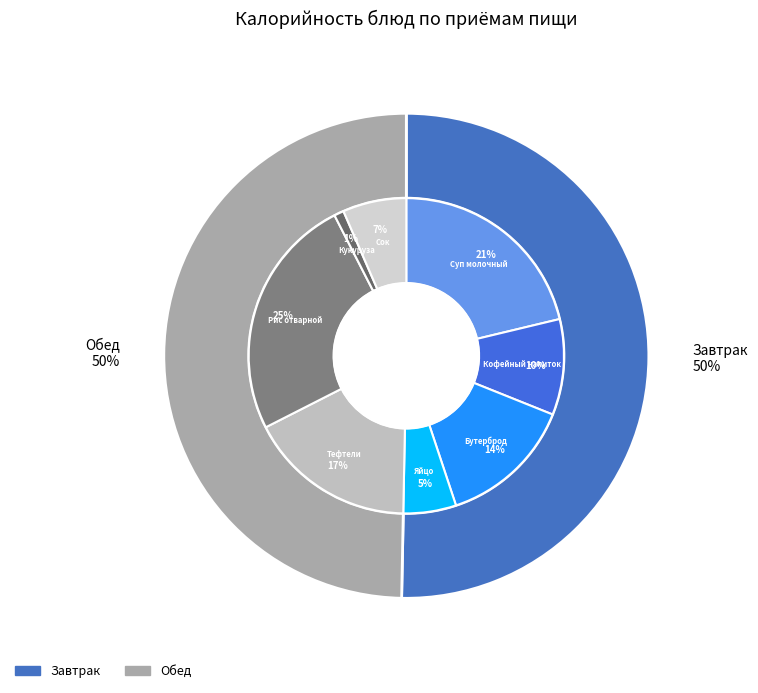

Is it true that Кукуруза сахарная is 1% of the pie?

True